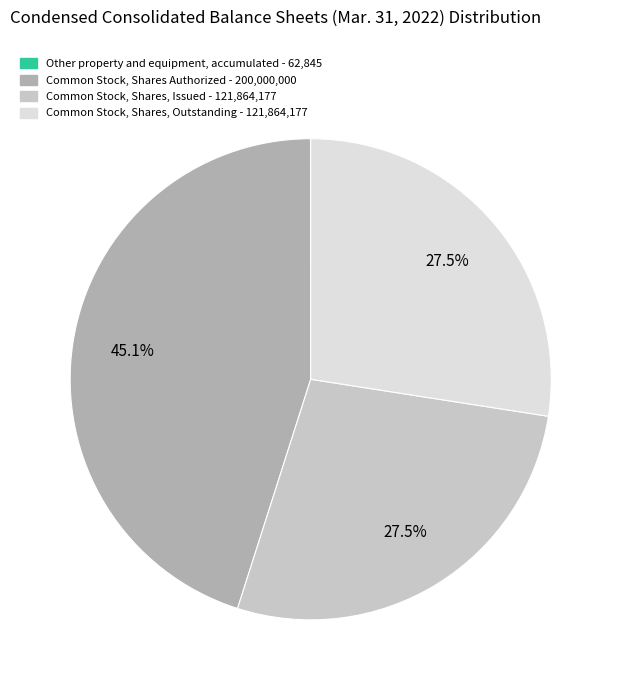

Does any single category account for the majority?

No